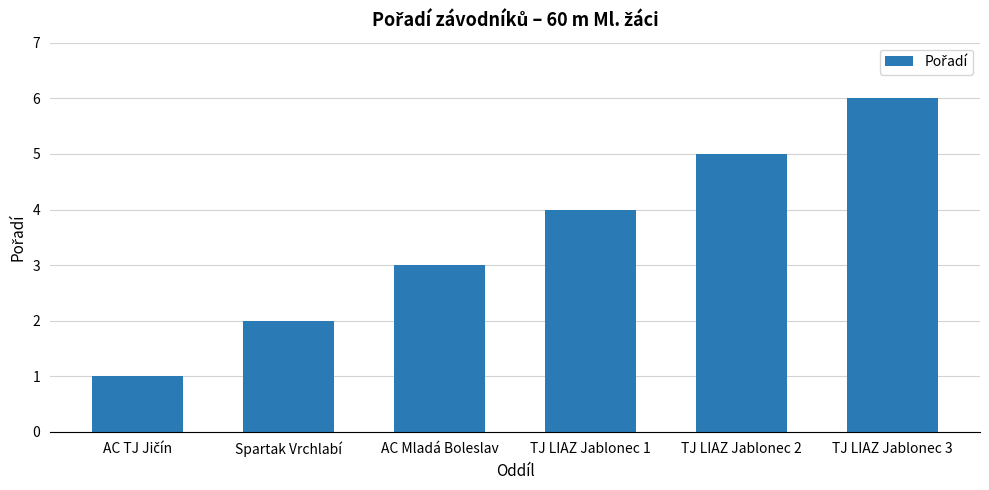

What is the label of the 4th bar from the left?

TJ LIAZ Jablonec 1